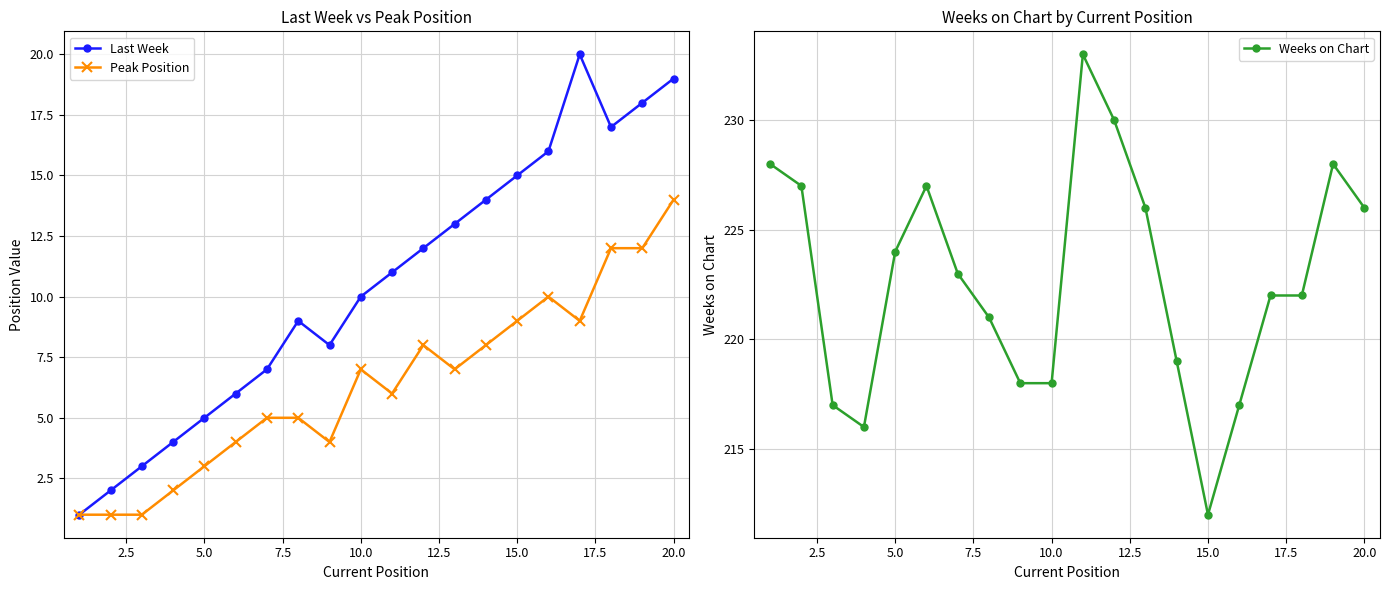

Reading left to right, transcribe all the data shown in this chart.

Last Week: 1	2	3	4	5	6	7	9	8	10	11	12	13	14	15	16	20	17	18	19
Peak Position: 1	1	1	2	3	4	5	5	4	7	6	8	7	8	9	10	9	12	12	14
Weeks on Chart: 228	227	217	216	224	227	223	221	218	218	233	230	226	219	212	217	222	222	228	226